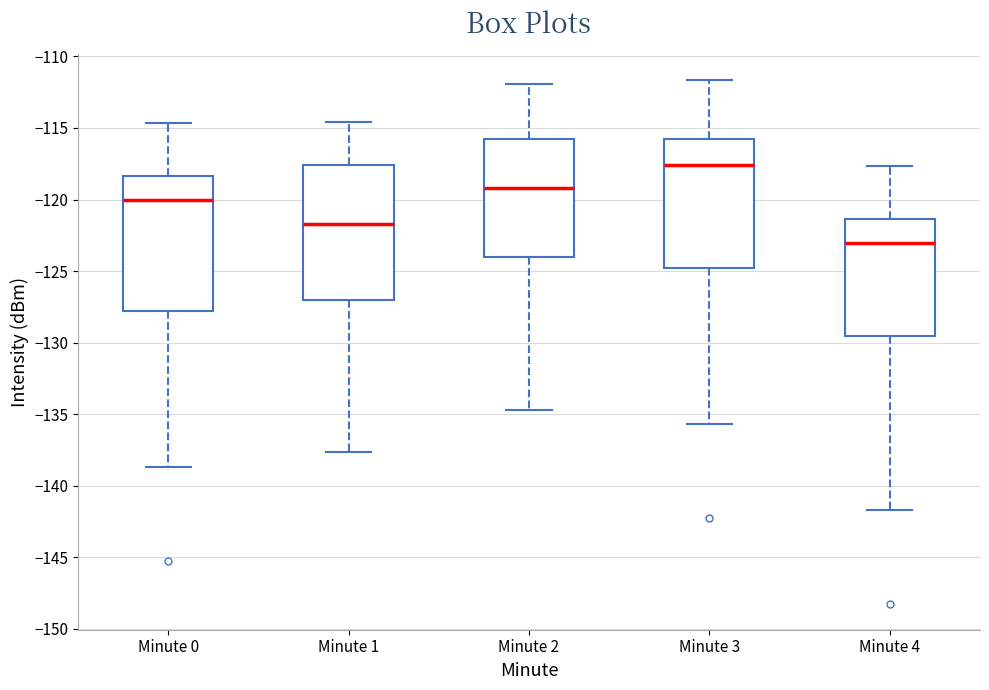

Where does the median line of the box for Minute 2 sit on the y-axis? The values are not printed on the chart, so give them approximately, as read against the axis.

-119.0